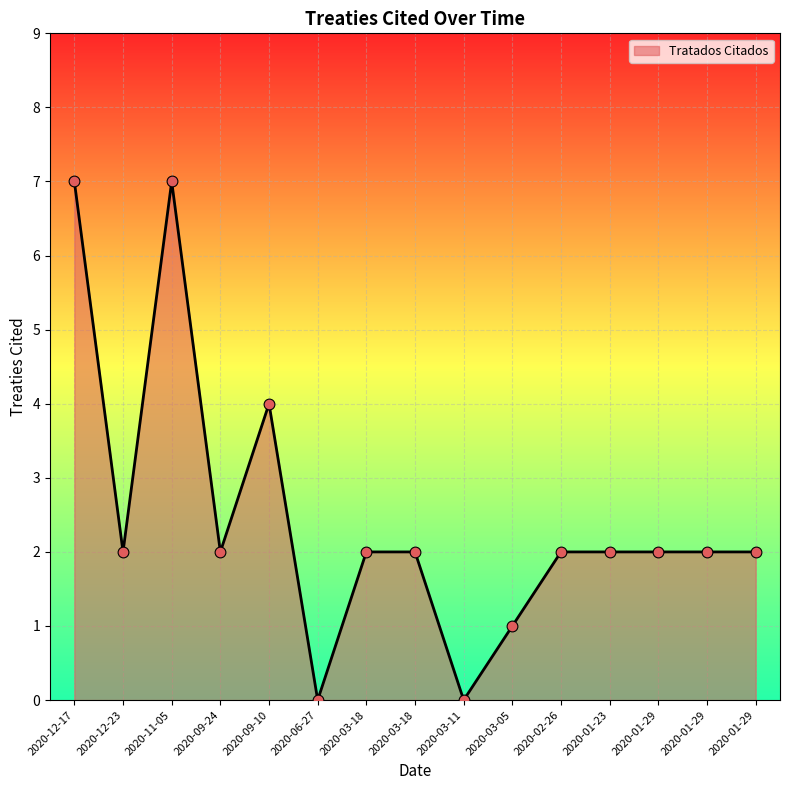

Between 2020-12-23 and 2020-12-17, which is larger?

2020-12-17